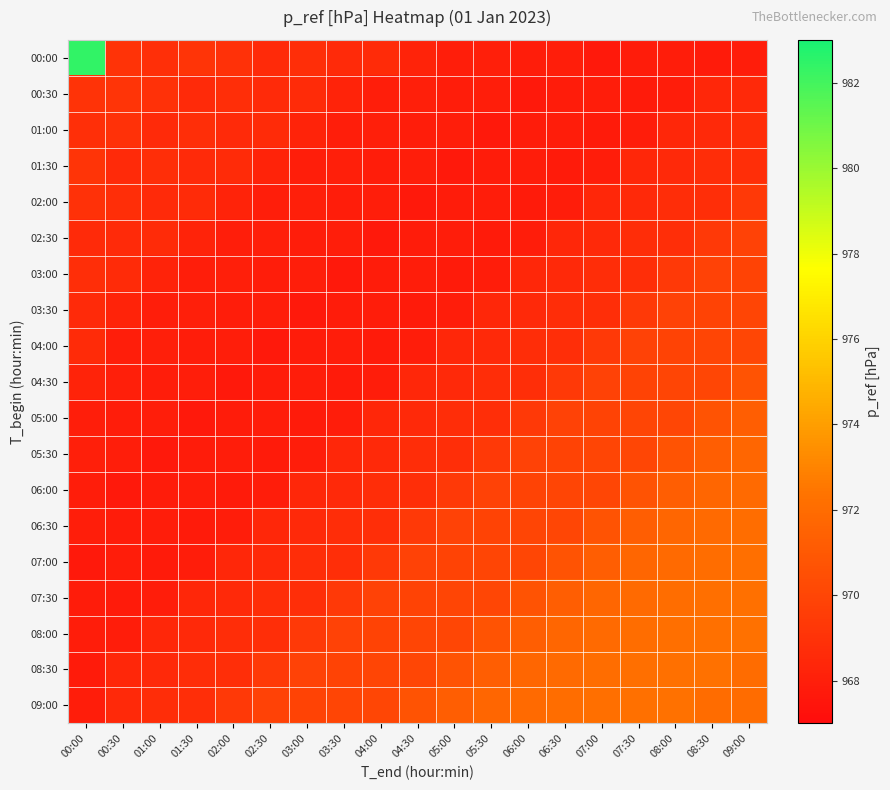

Reading left to right, transcribe all the data shown in this chart.

00:00: 00:00=982.4	00:30=969.0	01:00=968.8	01:30=969.1	02:00=968.9	02:30=968.6	03:00=968.8	03:30=968.6	04:00=968.7	04:30=968.2	05:00=968.0	05:30=968.0	06:00=967.9	06:30=968.0	07:00=967.7	07:30=967.8	08:00=967.9	08:30=967.8	09:00=967.9
00:30: 00:00=969.0	00:30=969.1	01:00=968.9	01:30=968.6	02:00=968.8	02:30=968.6	03:00=968.7	03:30=968.2	04:00=968.0	04:30=968.0	05:00=967.9	05:30=968.0	06:00=967.7	06:30=967.8	07:00=967.9	07:30=967.8	08:00=967.9	08:30=968.4	09:00=968.6
01:00: 00:00=968.8	00:30=968.9	01:00=968.6	01:30=968.8	02:00=968.6	02:30=968.7	03:00=968.2	03:30=968.0	04:00=968.0	04:30=967.9	05:00=968.0	05:30=967.7	06:00=967.8	06:30=967.9	07:00=967.8	07:30=967.9	08:00=968.4	08:30=968.6	09:00=968.7
01:30: 00:00=969.1	00:30=968.6	01:00=968.8	01:30=968.6	02:00=968.7	02:30=968.2	03:00=968.0	03:30=968.0	04:00=967.9	04:30=968.0	05:00=967.7	05:30=967.8	06:00=967.9	06:30=967.8	07:00=967.9	07:30=968.4	08:00=968.6	08:30=968.7	09:00=968.8
02:00: 00:00=968.9	00:30=968.8	01:00=968.6	01:30=968.7	02:00=968.2	02:30=968.0	03:00=968.0	03:30=967.9	04:00=968.0	04:30=967.7	05:00=967.8	05:30=967.9	06:00=967.8	06:30=967.9	07:00=968.4	07:30=968.6	08:00=968.7	08:30=968.8	09:00=969.4
02:30: 00:00=968.6	00:30=968.6	01:00=968.7	01:30=968.2	02:00=968.0	02:30=968.0	03:00=967.9	03:30=968.0	04:00=967.7	04:30=967.8	05:00=967.9	05:30=967.8	06:00=967.9	06:30=968.4	07:00=968.6	07:30=968.7	08:00=968.8	08:30=969.4	09:00=969.8
03:00: 00:00=968.8	00:30=968.7	01:00=968.2	01:30=968.0	02:00=968.0	02:30=967.9	03:00=968.0	03:30=967.7	04:00=967.8	04:30=967.9	05:00=967.8	05:30=967.9	06:00=968.4	06:30=968.6	07:00=968.7	07:30=968.8	08:00=969.4	08:30=969.8	09:00=969.9
03:30: 00:00=968.6	00:30=968.2	01:00=968.0	01:30=968.0	02:00=967.9	02:30=968.0	03:00=967.7	03:30=967.8	04:00=967.9	04:30=967.8	05:00=967.9	05:30=968.4	06:00=968.6	06:30=968.7	07:00=968.8	07:30=969.4	08:00=969.8	08:30=969.9	09:00=969.9
04:00: 00:00=968.7	00:30=968.0	01:00=968.0	01:30=967.9	02:00=968.0	02:30=967.7	03:00=967.8	03:30=967.9	04:00=967.8	04:30=967.9	05:00=968.4	05:30=968.6	06:00=968.7	06:30=968.8	07:00=969.4	07:30=969.8	08:00=969.9	08:30=969.9	09:00=970.0
04:30: 00:00=968.2	00:30=968.0	01:00=967.9	01:30=968.0	02:00=967.7	02:30=967.8	03:00=967.9	03:30=967.8	04:00=967.9	04:30=968.4	05:00=968.6	05:30=968.7	06:00=968.8	06:30=969.4	07:00=969.8	07:30=969.9	08:00=969.9	08:30=970.0	09:00=970.7
05:00: 00:00=968.0	00:30=967.9	01:00=968.0	01:30=967.7	02:00=967.8	02:30=967.9	03:00=967.8	03:30=967.9	04:00=968.4	04:30=968.6	05:00=968.7	05:30=968.8	06:00=969.4	06:30=969.8	07:00=969.9	07:30=969.9	08:00=970.0	08:30=970.7	09:00=971.3
05:30: 00:00=968.0	00:30=968.0	01:00=967.7	01:30=967.8	02:00=967.9	02:30=967.8	03:00=967.9	03:30=968.4	04:00=968.6	04:30=968.7	05:00=968.8	05:30=969.4	06:00=969.8	06:30=969.9	07:00=969.9	07:30=970.0	08:00=970.7	08:30=971.3	09:00=971.7
06:00: 00:00=967.9	00:30=967.7	01:00=967.8	01:30=967.9	02:00=967.8	02:30=967.9	03:00=968.4	03:30=968.6	04:00=968.7	04:30=968.8	05:00=969.4	05:30=969.8	06:00=969.9	06:30=969.9	07:00=970.0	07:30=970.7	08:00=971.3	08:30=971.7	09:00=971.9
06:30: 00:00=968.0	00:30=967.8	01:00=967.9	01:30=967.8	02:00=967.9	02:30=968.4	03:00=968.6	03:30=968.7	04:00=968.8	04:30=969.4	05:00=969.8	05:30=969.9	06:00=969.9	06:30=970.0	07:00=970.7	07:30=971.3	08:00=971.7	08:30=971.9	09:00=972.1
07:00: 00:00=967.7	00:30=967.9	01:00=967.8	01:30=967.9	02:00=968.4	02:30=968.6	03:00=968.7	03:30=968.8	04:00=969.4	04:30=969.8	05:00=969.9	05:30=969.9	06:00=970.0	06:30=970.7	07:00=971.3	07:30=971.7	08:00=971.9	08:30=972.1	09:00=972.2
07:30: 00:00=967.8	00:30=967.8	01:00=967.9	01:30=968.4	02:00=968.6	02:30=968.7	03:00=968.8	03:30=969.4	04:00=969.8	04:30=969.9	05:00=969.9	05:30=970.0	06:00=970.7	06:30=971.3	07:00=971.7	07:30=971.9	08:00=972.1	08:30=972.2	09:00=972.2
08:00: 00:00=967.9	00:30=967.9	01:00=968.4	01:30=968.6	02:00=968.7	02:30=968.8	03:00=969.4	03:30=969.8	04:00=969.9	04:30=969.9	05:00=970.0	05:30=970.7	06:00=971.3	06:30=971.7	07:00=971.9	07:30=972.1	08:00=972.2	08:30=972.2	09:00=972.3
08:30: 00:00=967.8	00:30=968.4	01:00=968.6	01:30=968.7	02:00=968.8	02:30=969.4	03:00=969.8	03:30=969.9	04:00=969.9	04:30=970.0	05:00=970.7	05:30=971.3	06:00=971.7	06:30=971.9	07:00=972.1	07:30=972.2	08:00=972.2	08:30=972.3	09:00=972.0
09:00: 00:00=967.9	00:30=968.6	01:00=968.7	01:30=968.8	02:00=969.4	02:30=969.8	03:00=969.9	03:30=969.9	04:00=970.0	04:30=970.7	05:00=971.3	05:30=971.7	06:00=971.9	06:30=972.1	07:00=972.2	07:30=972.2	08:00=972.3	08:30=972.0	09:00=972.0